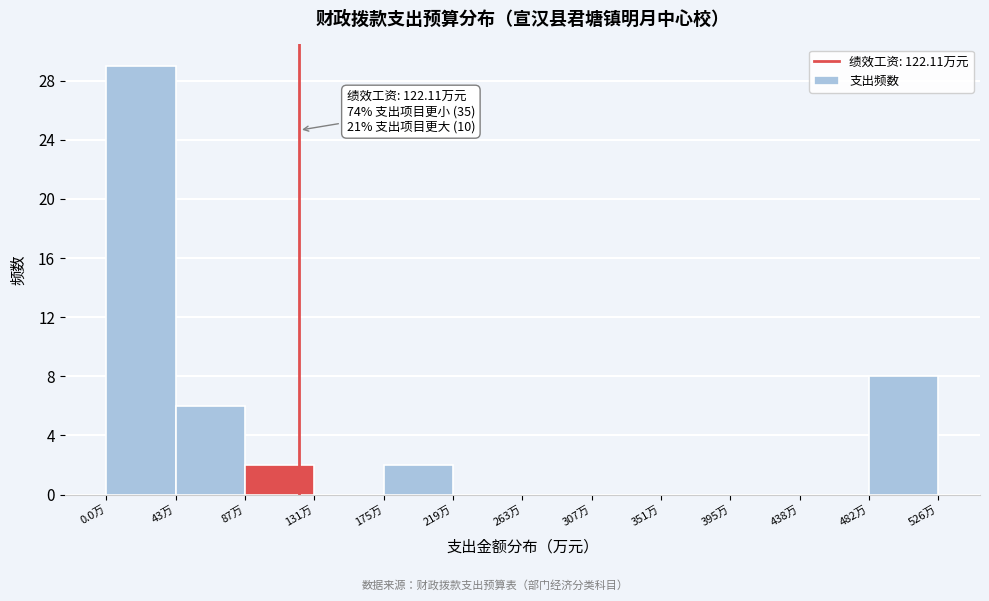

Which range on the x-axis has the tallest bar?

0 to 45